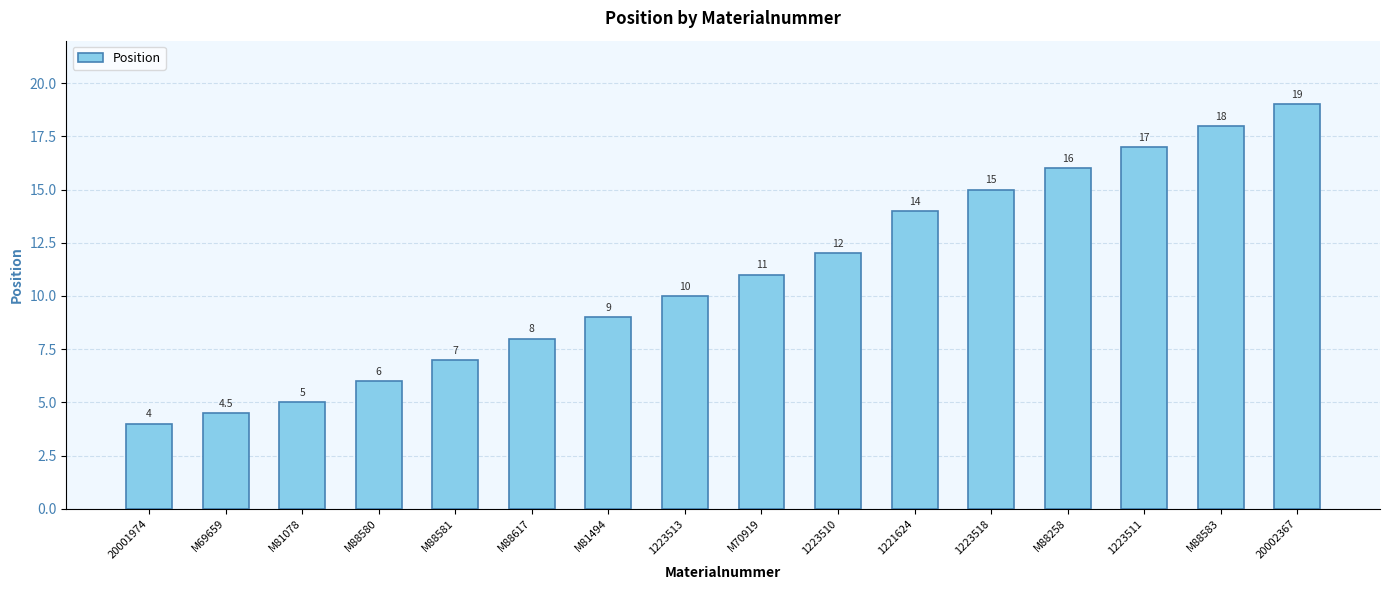

How many categories are shown in the chart?

16